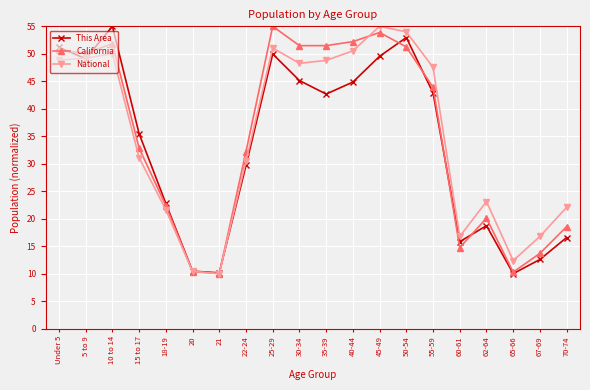

What is the difference between the highest and lowest values at 67-69?

4.2